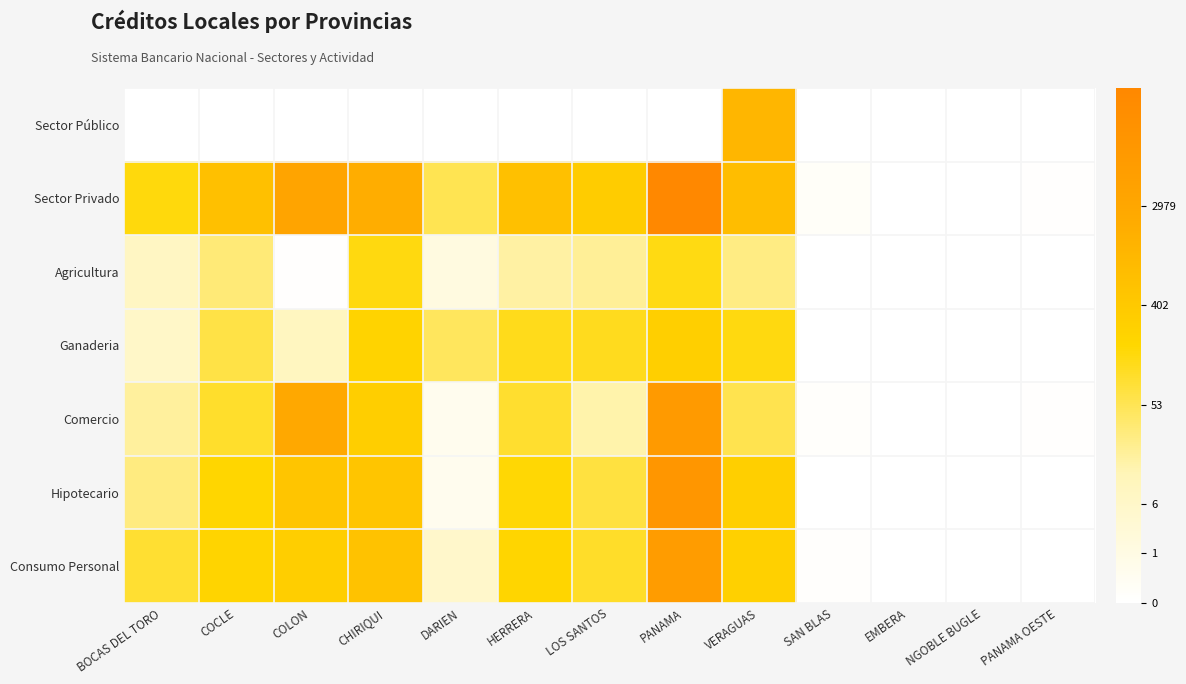

Which series has the largest total across all categories?

Sector Privado